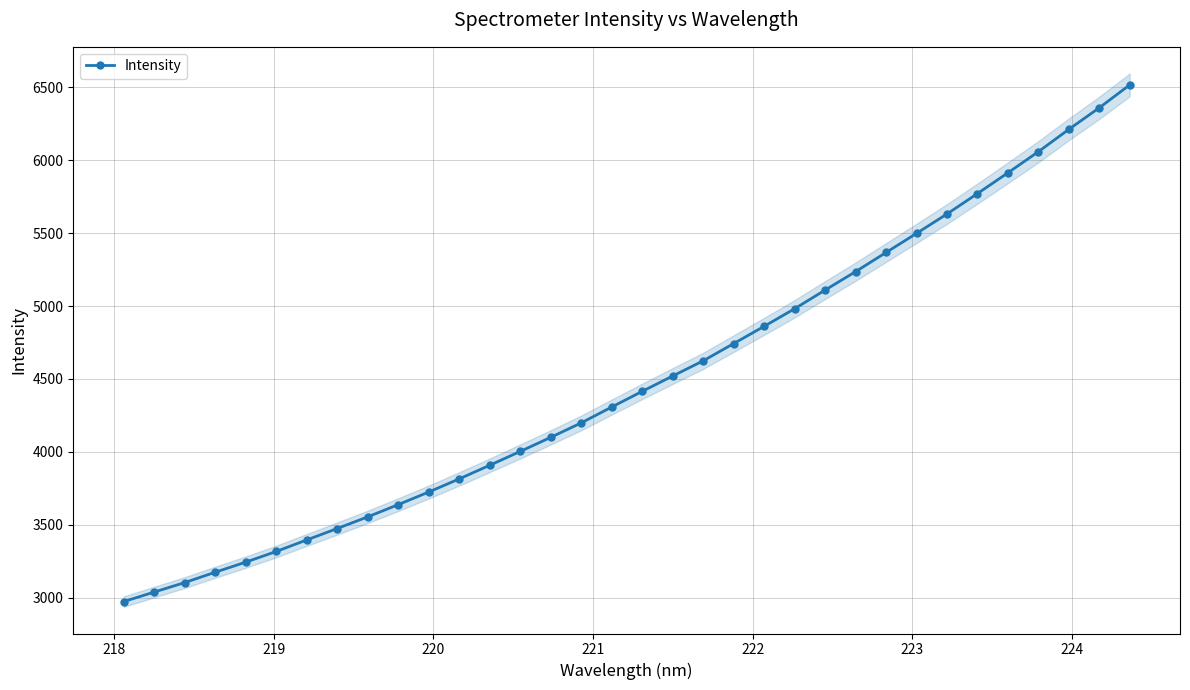

Reading left to right, extract all data points from this chart.

2973.8	3039.2	3104.2	3175.3	3244.5	3317.5	3396.8	3475.1	3555.0	3638.9	3725.3	3815.4	3908.7	4003.5	4100.1	4199.3	4307.9	4415.4	4520.7	4624.8	4743.0	4861.2	4981.8	5109.7	5236.0	5367.3	5498.3	5631.3	5771.1	5913.5	6058.2	6211.3	6359.1	6516.1